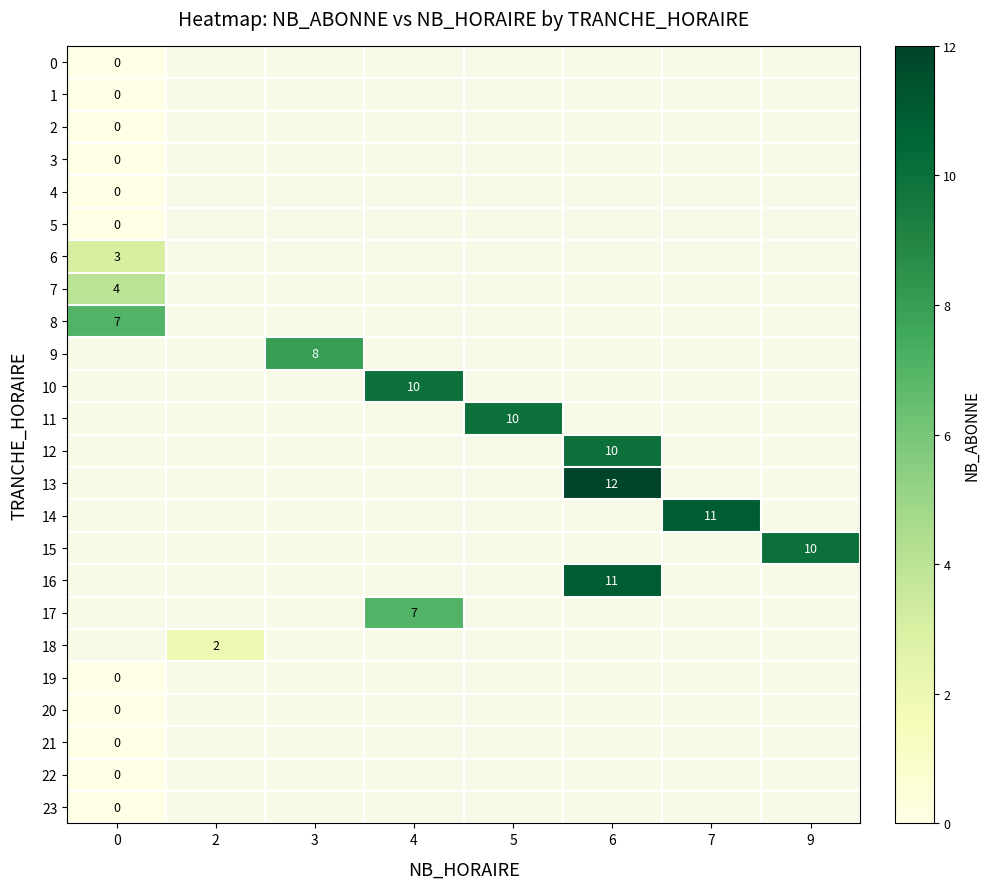

The 10 series shows 10 at 4. True or false?

True